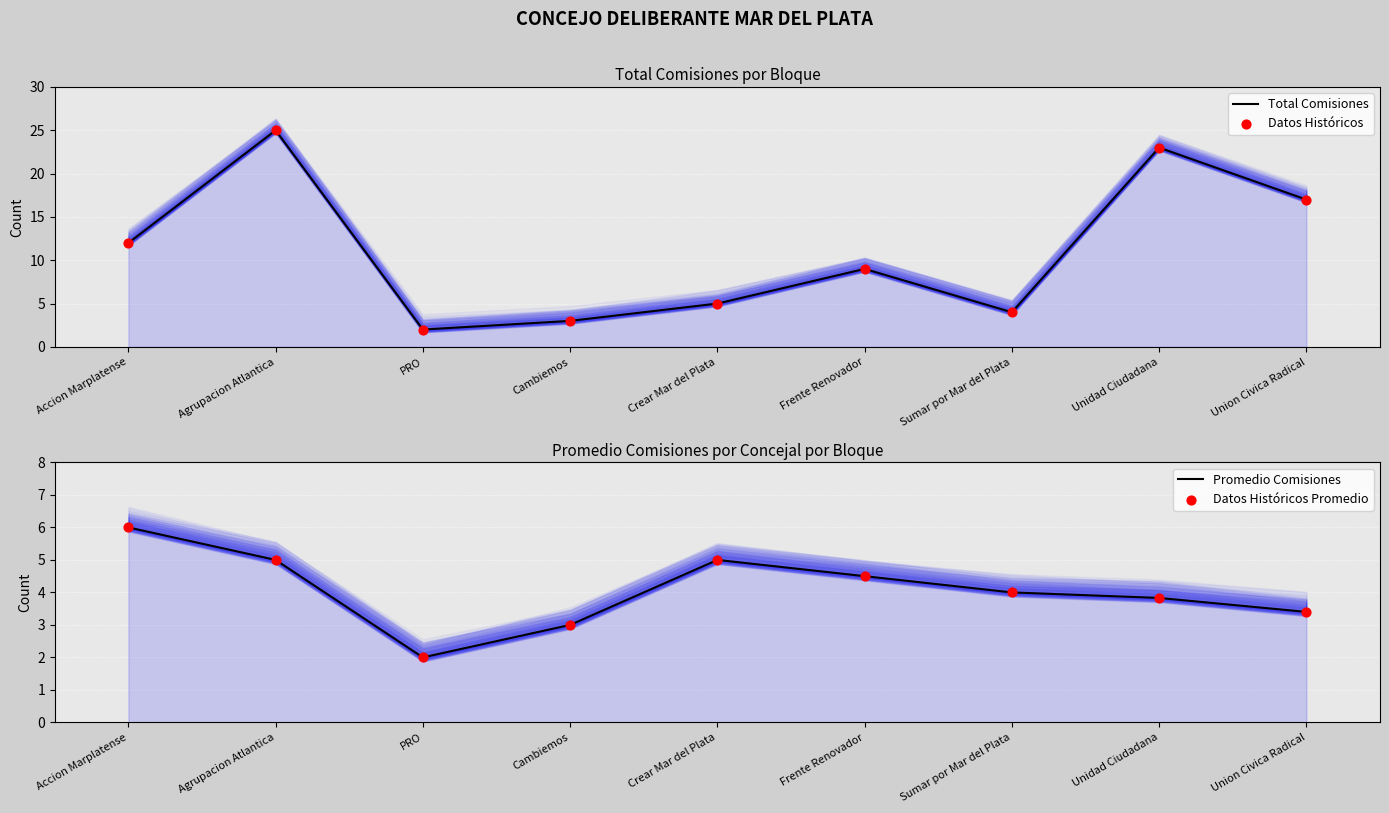

What are all the series names shown in the legend?

Total Comisiones, Datos Históricos, Promedio Comisiones, Datos Históricos Promedio